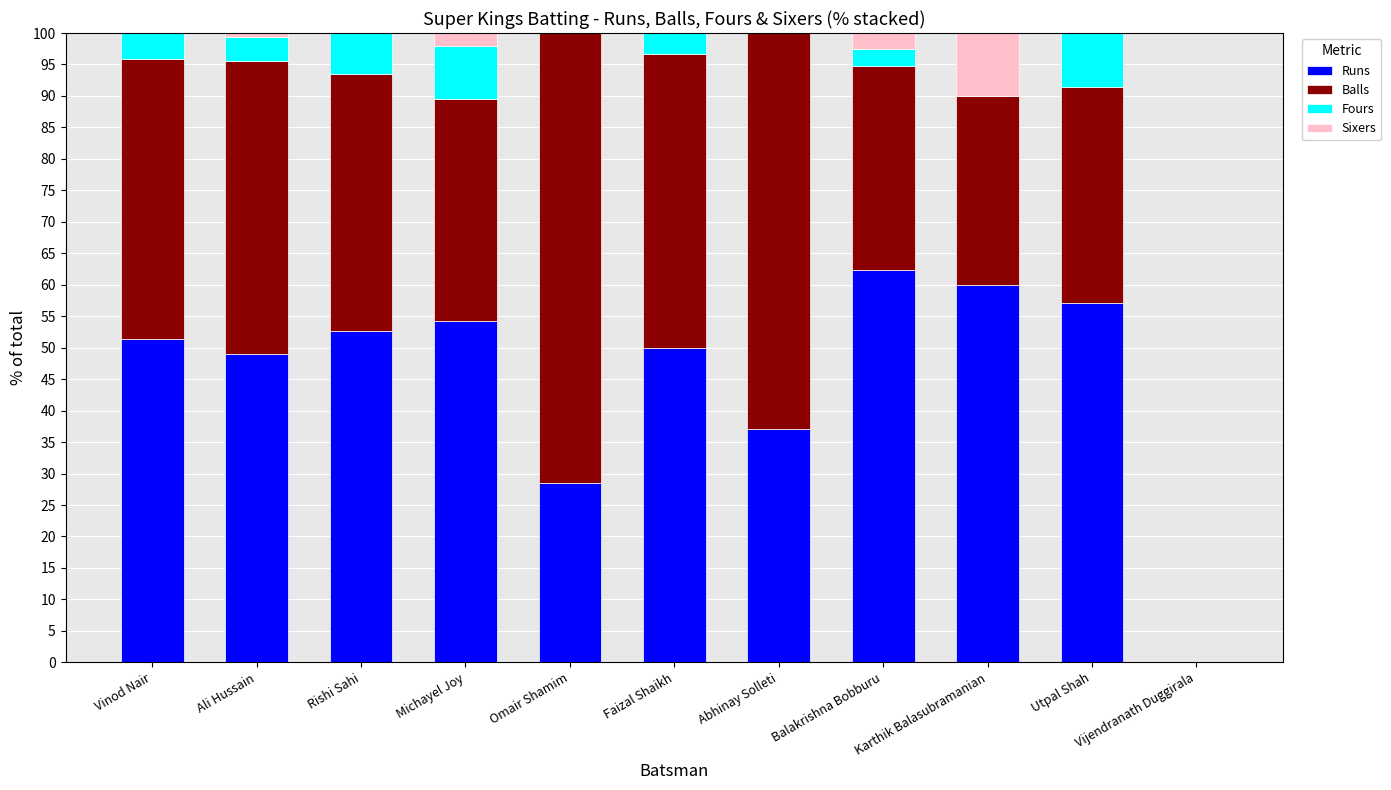

The Runs series shows 57.1 at Utpal Shah. True or false?

True